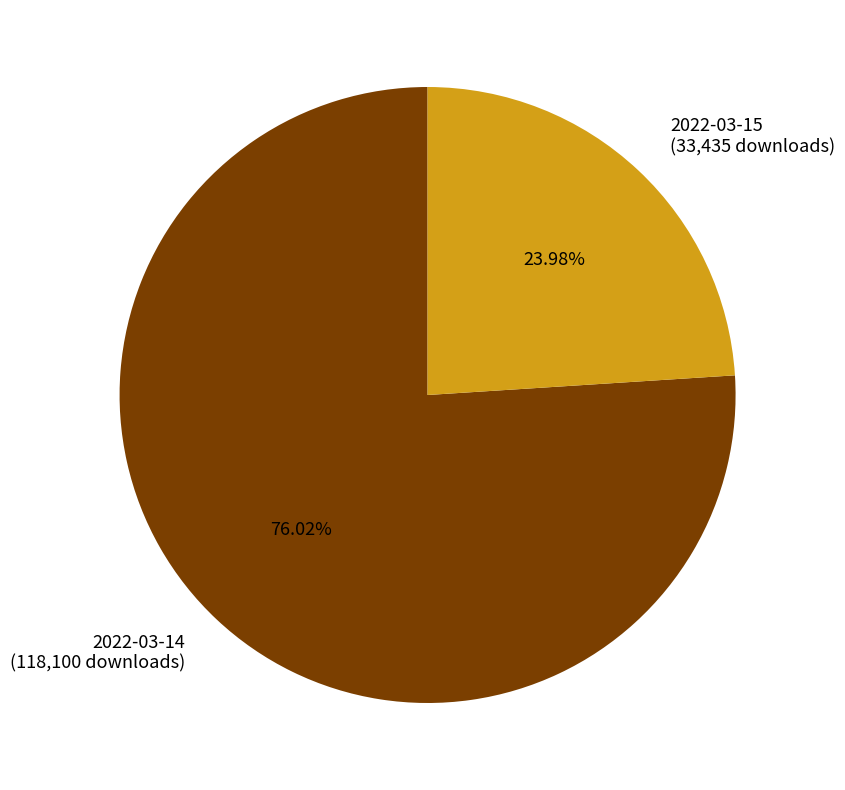

What percentage is NOT represented by 2022-03-14?

24.0%